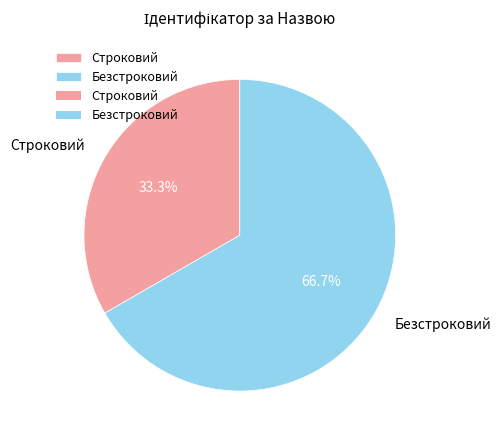

To the nearest percent, what is the difference between the largest and smallest slice percentages?

33%